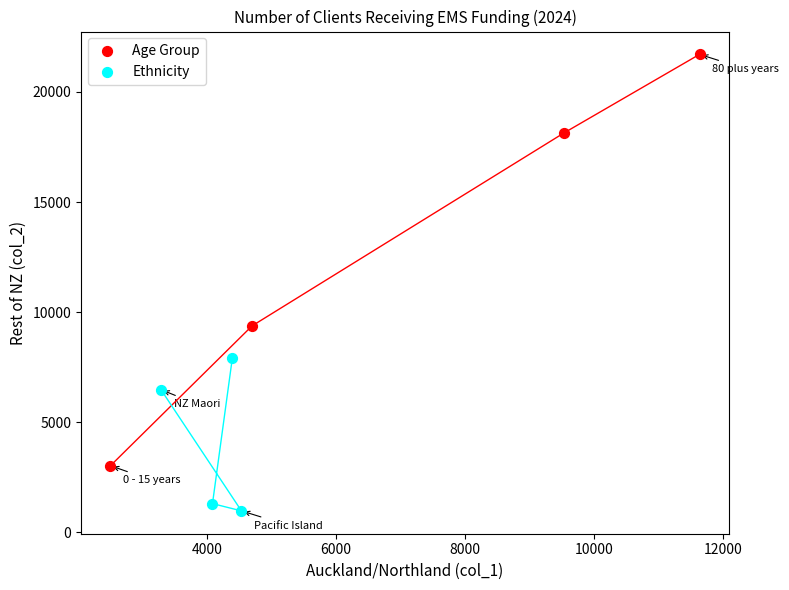

Which series reaches the maximum Y coordinate?

Age Group